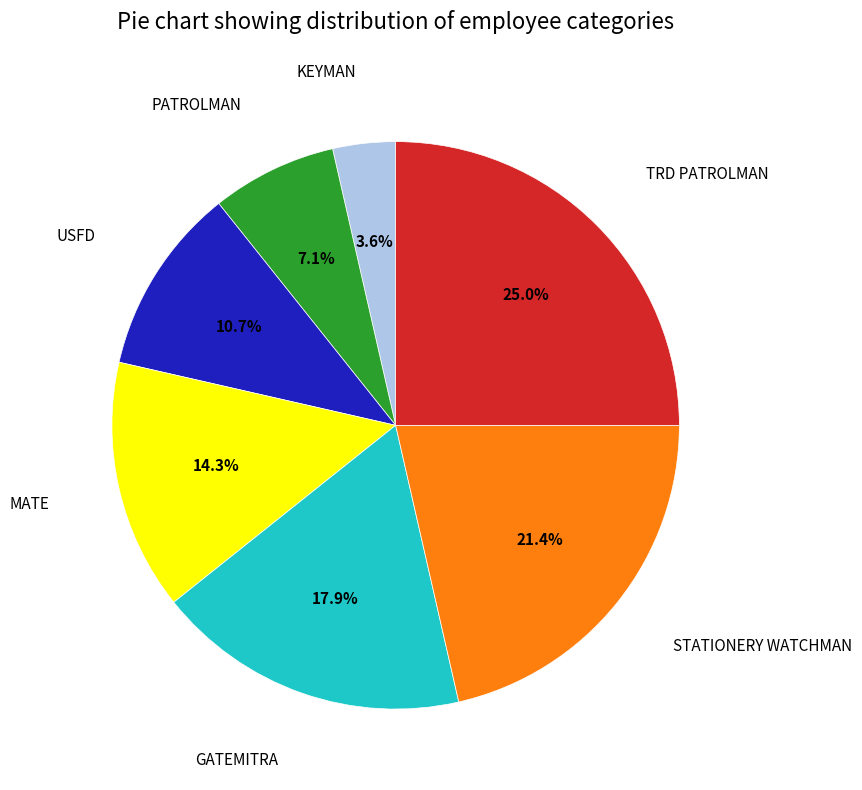

Is there any slice that represents more than half of the pie?

No